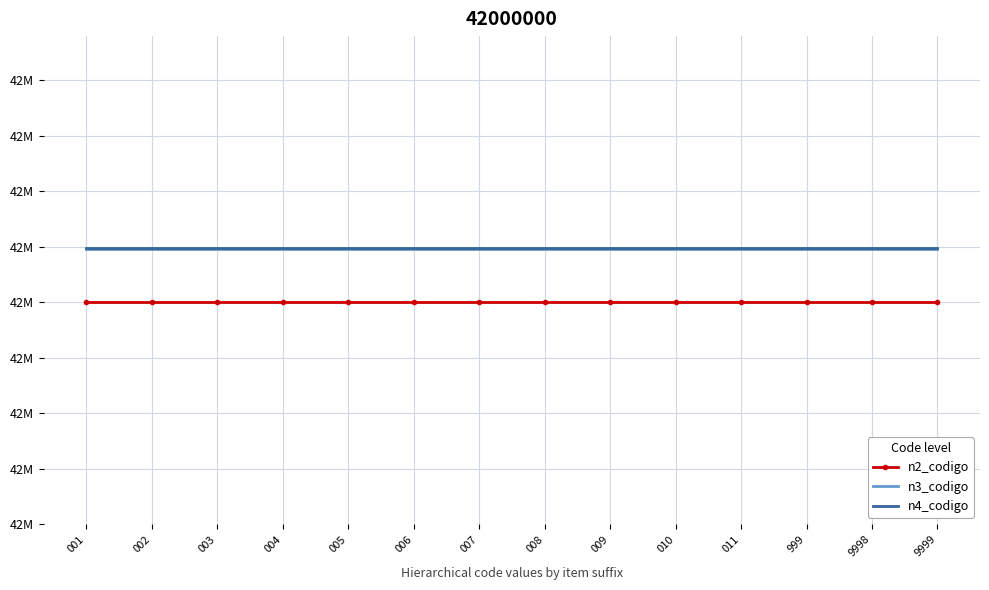

What are all the series names shown in the legend?

n2_codigo, n3_codigo, n4_codigo